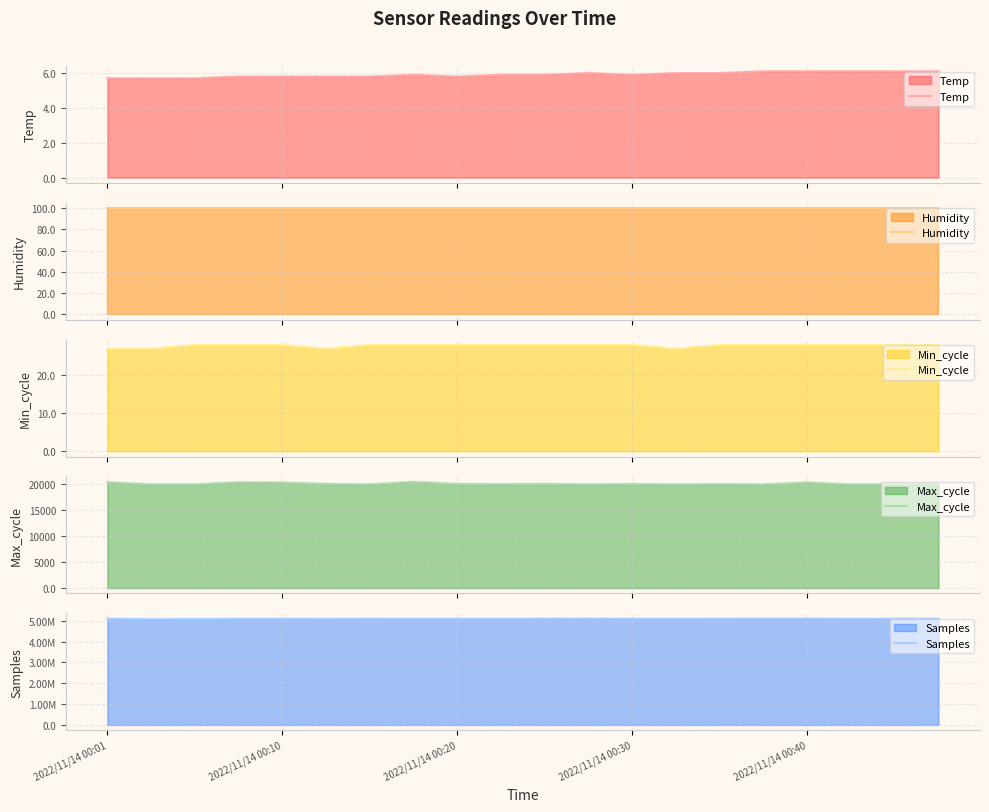

What is the minimum value for Temp?

5.7